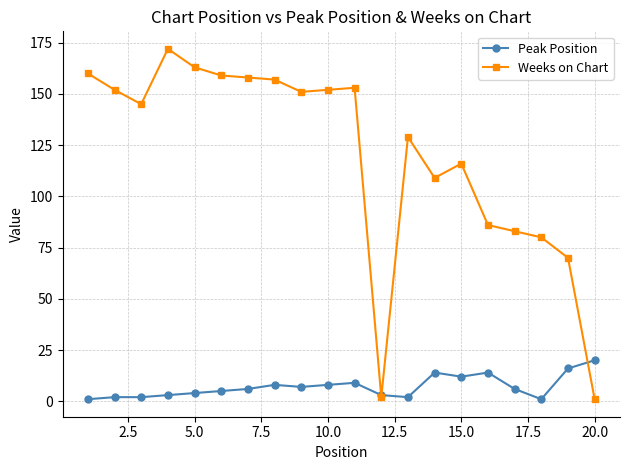

What is the sum of all Weeks on Chart values?

2398